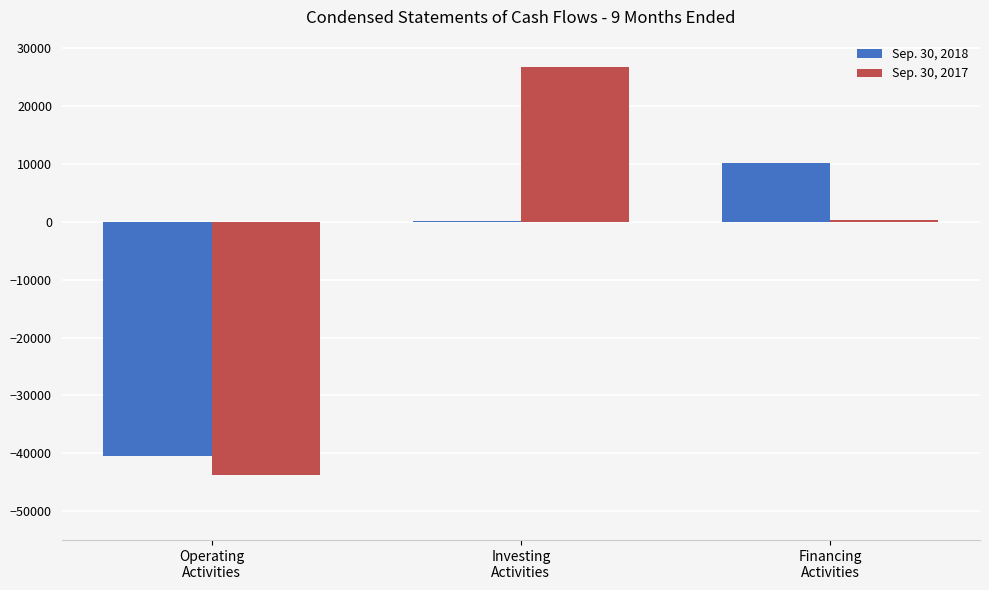

What is the maximum value for Sep. 30, 2017?

26770